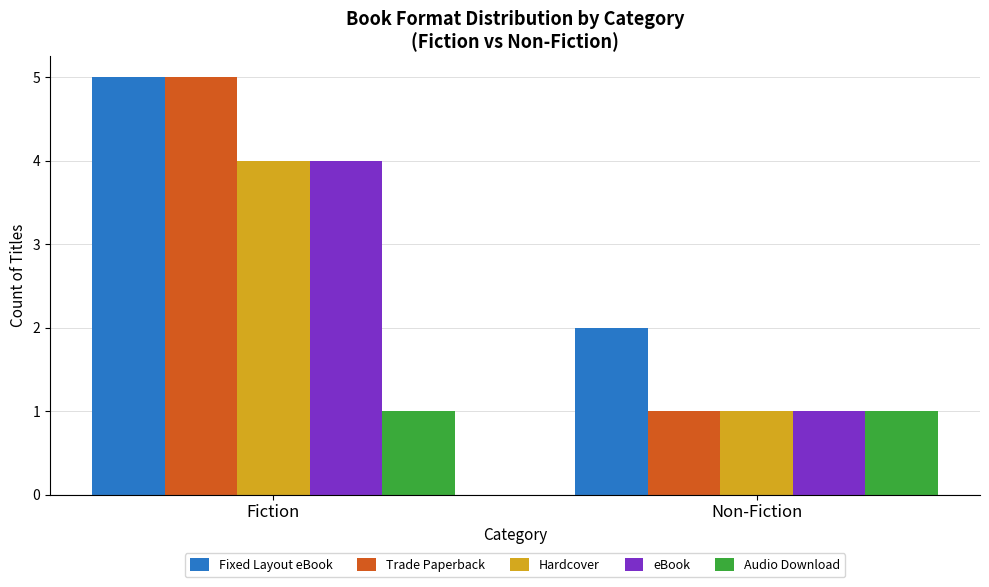

Reading left to right, what are all the values shown in this chart?

Fixed Layout eBook: Fiction=5	Non-Fiction=2
Trade Paperback: Fiction=5	Non-Fiction=1
Hardcover: Fiction=4	Non-Fiction=1
eBook: Fiction=4	Non-Fiction=1
Audio Download: Fiction=1	Non-Fiction=1